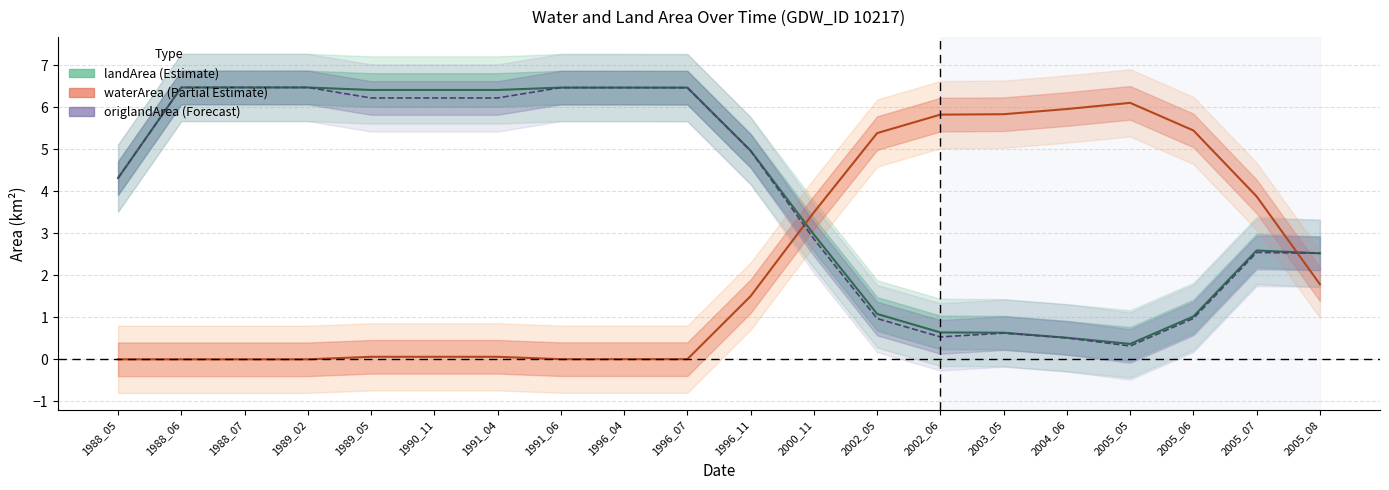

Between 1989_02 and 1991_06, which series saw the biggest shift?

waterArea